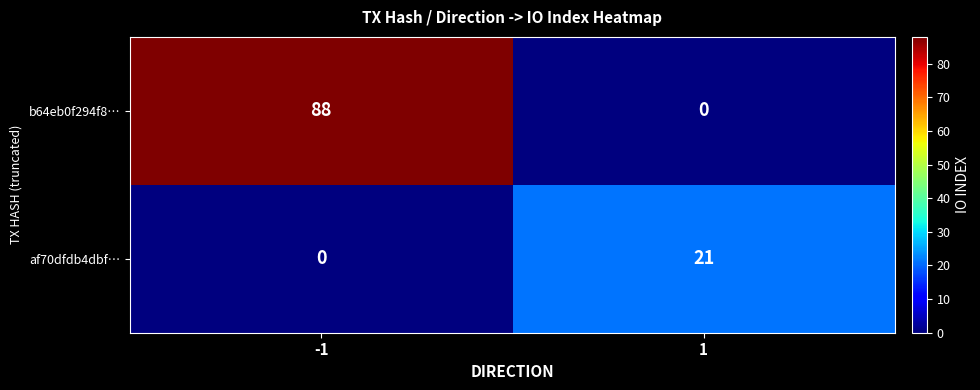

Count the number of data series in this chart.

2